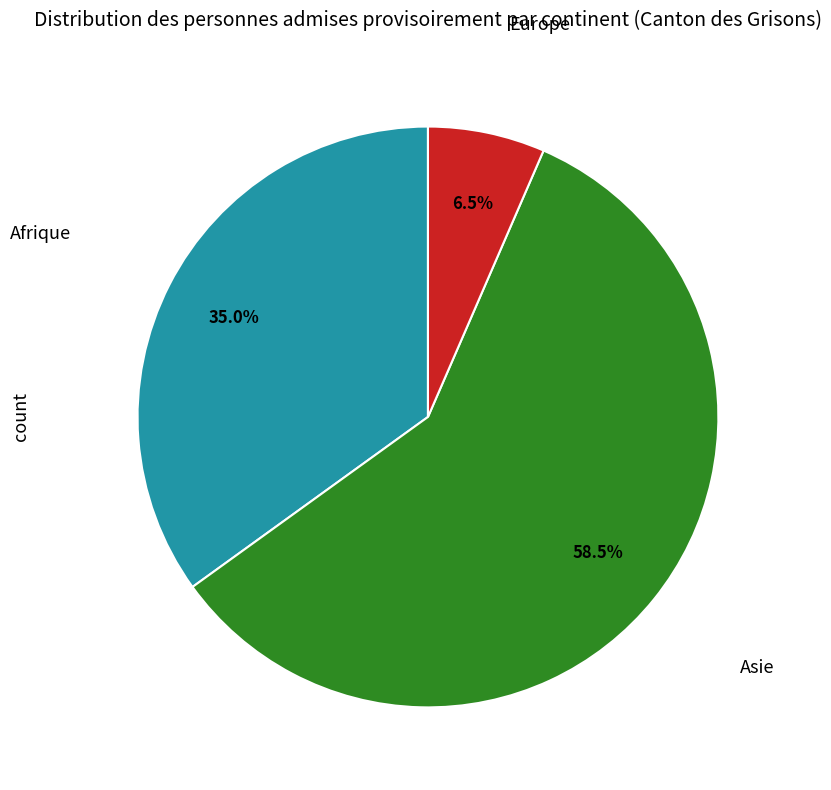

Count the number of slices in the pie.

3